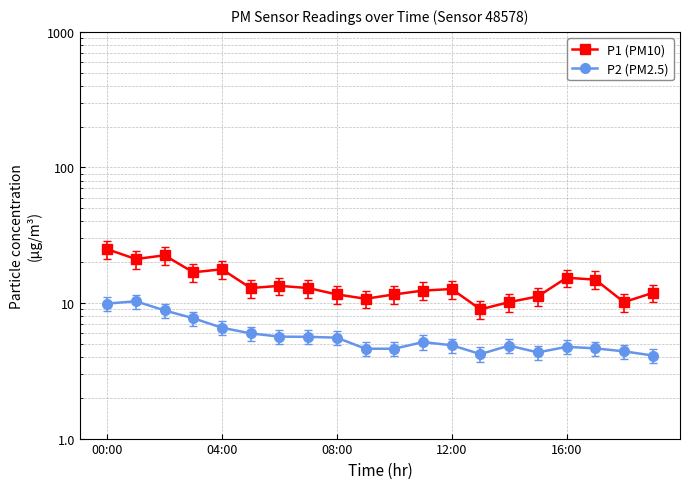

What is the difference between the second highest and second lowest values in the P2 (PM2.5) series?

5.7